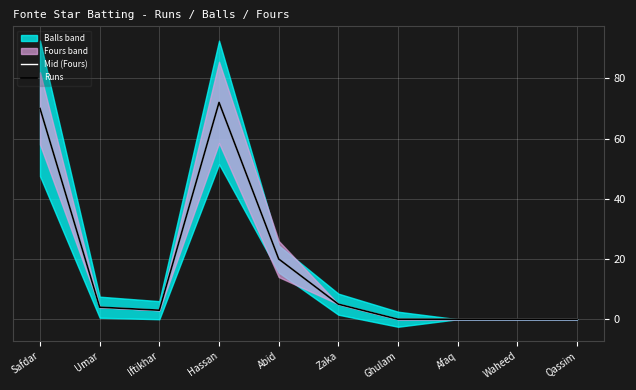

Which series has the largest total across all categories?

Mid (Fours)